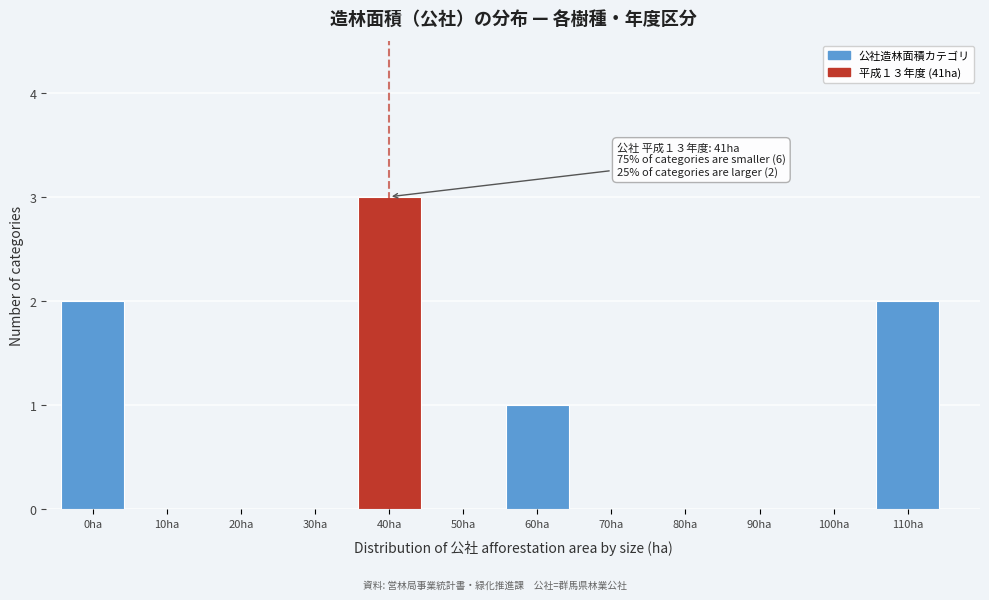

Reading left to right, list all the values displayed in this chart.

0ha=2	10ha=0	20ha=0	30ha=0	40ha=3	50ha=0	60ha=1	70ha=0	80ha=0	90ha=0	100ha=0	110ha=2